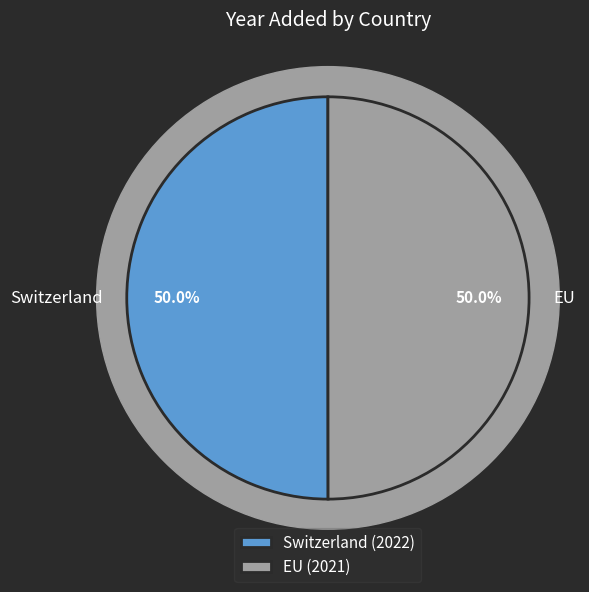

What percentage is the EU slice, to the nearest percent?

50%